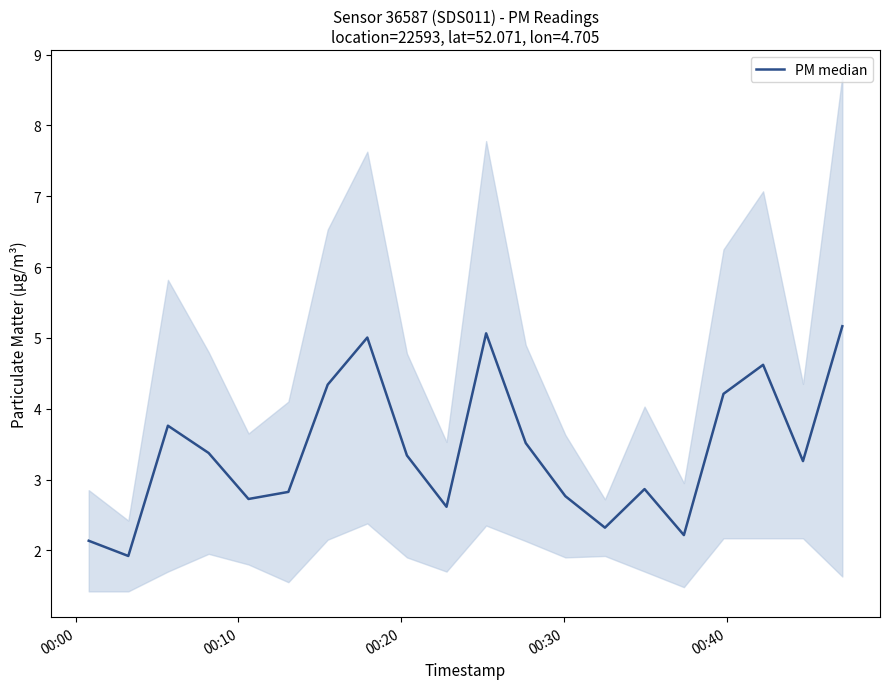

True or false: the data shows 1.1 at 19.

False